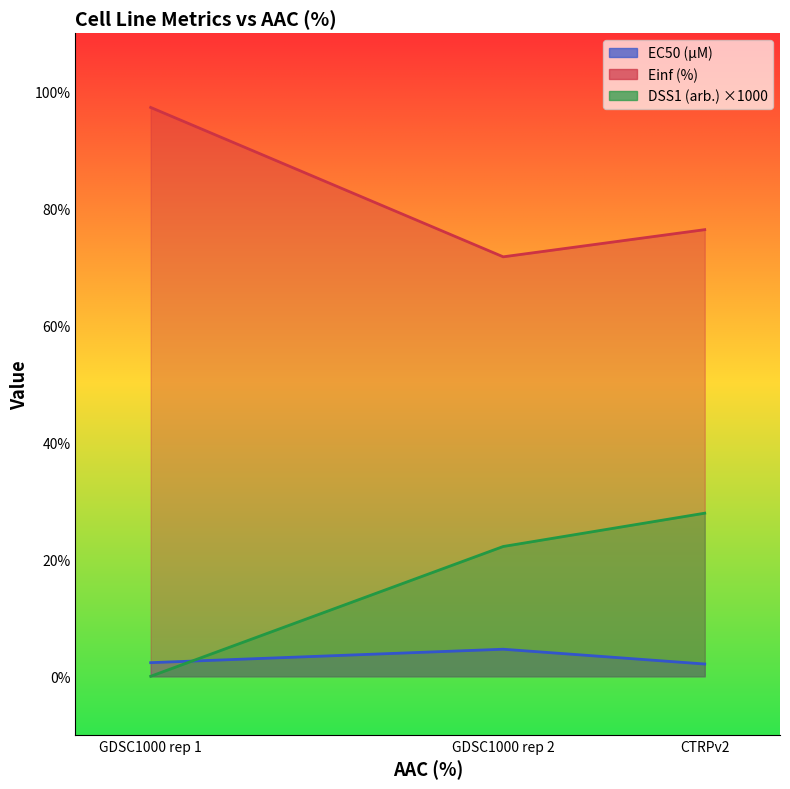

What is the sum of all EC50 (µM) values?

9.1